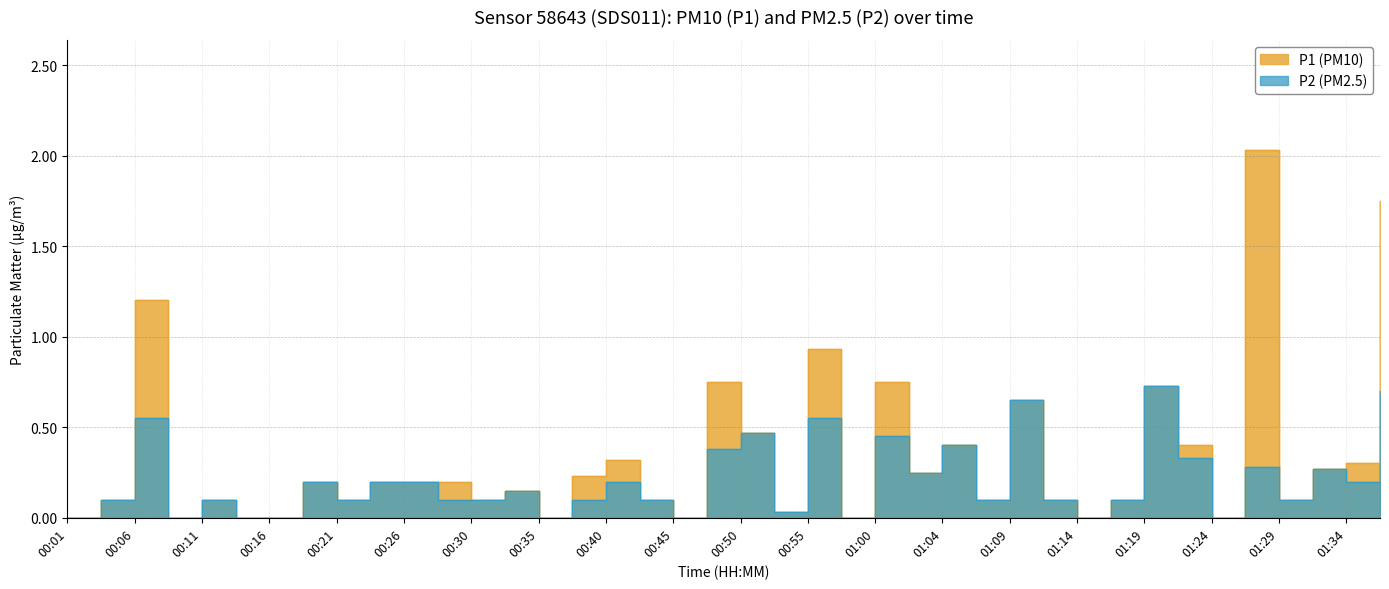

What is the difference between the maximum and minimum values in the P2 series?

0.7